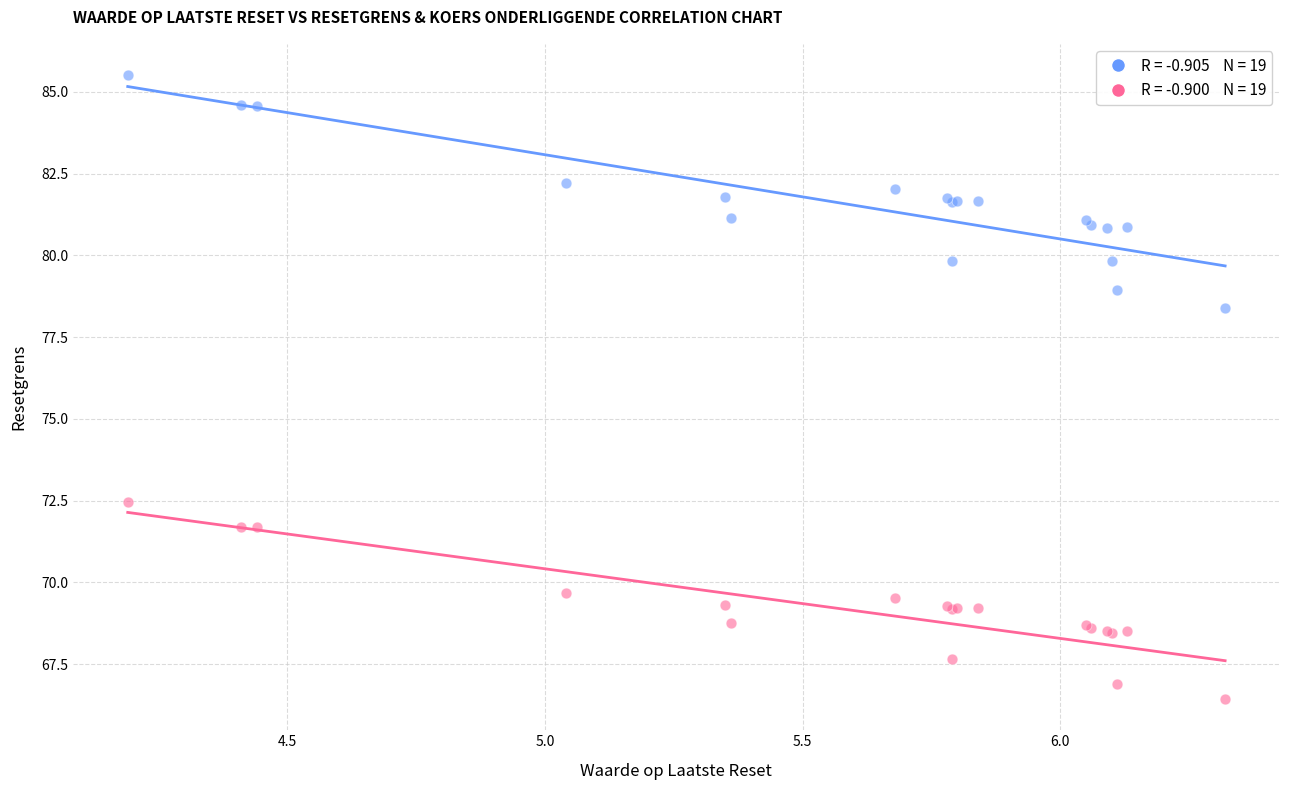

Across all series, what Y value is closest to 75?

72.5